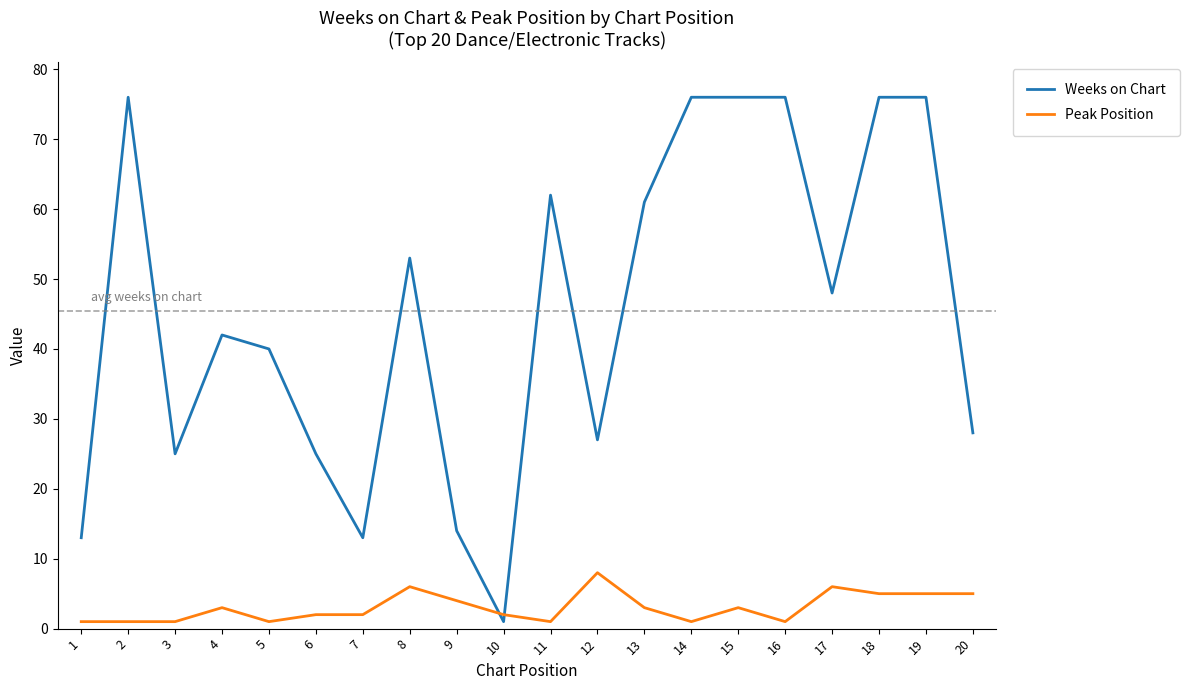

What are all the series names shown in the legend?

Weeks on Chart, Peak Position